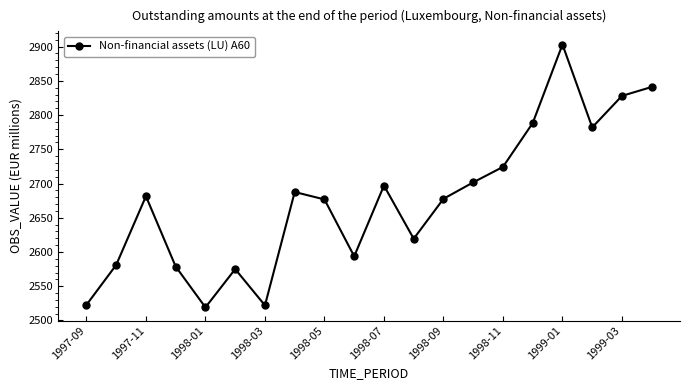

What is the maximum value shown in the chart?

2903.0